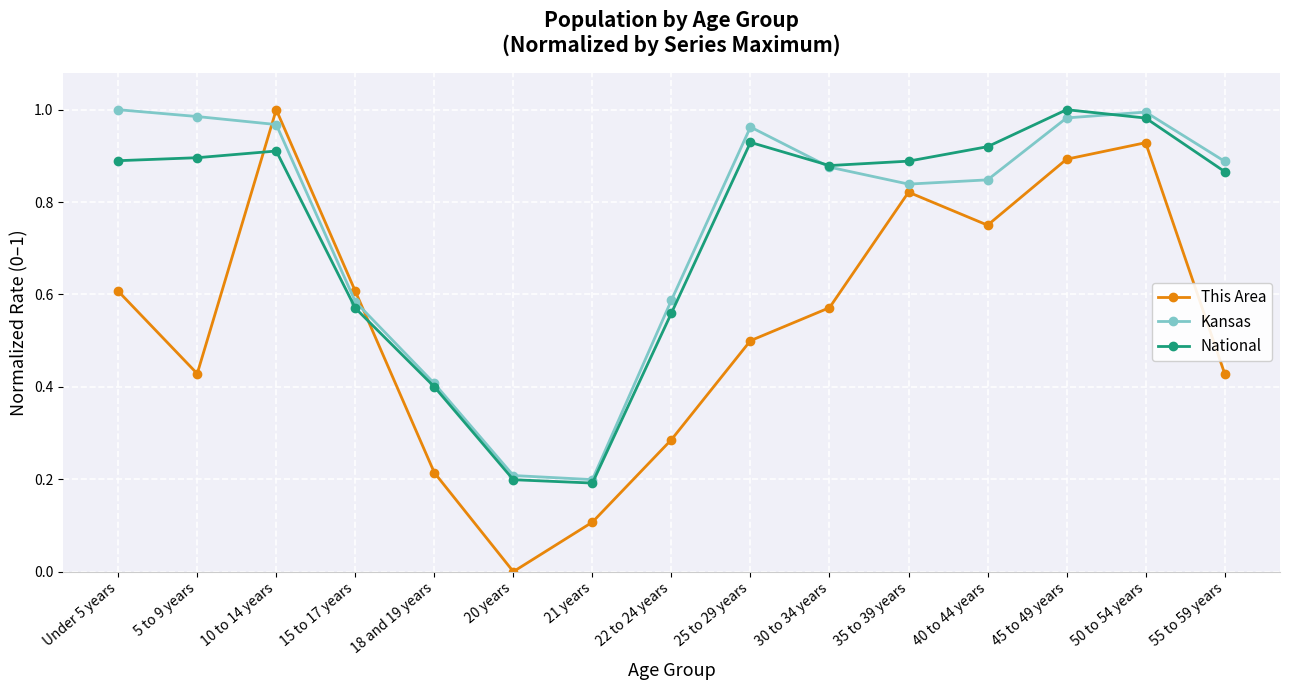

At which category does This Area reach its first local peak?

10 to 14 years